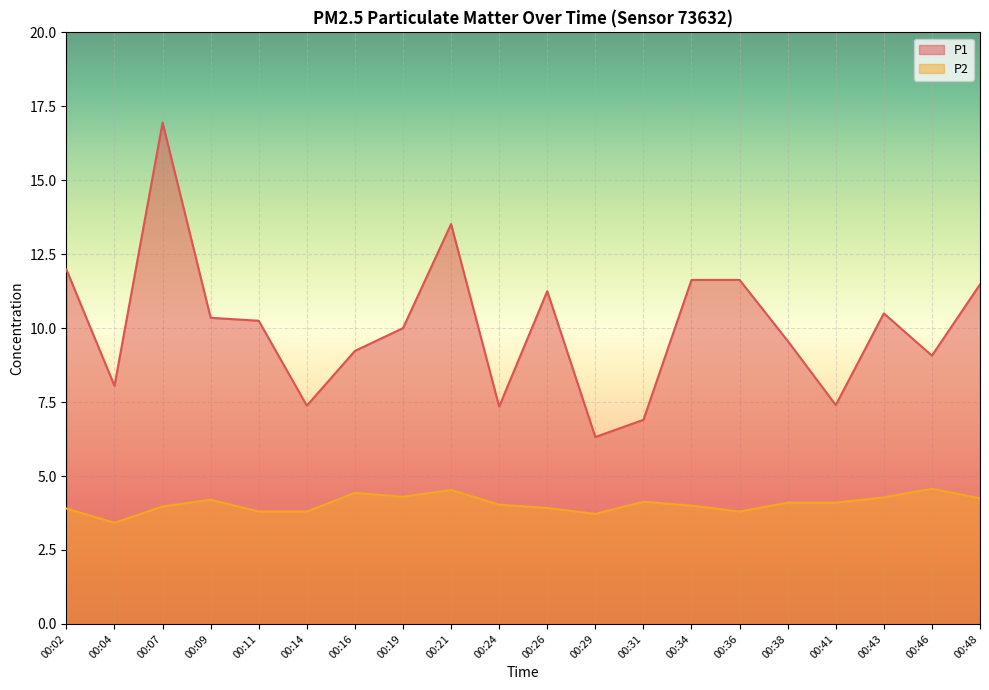

At which category is the sum across all series the highest?

00:07